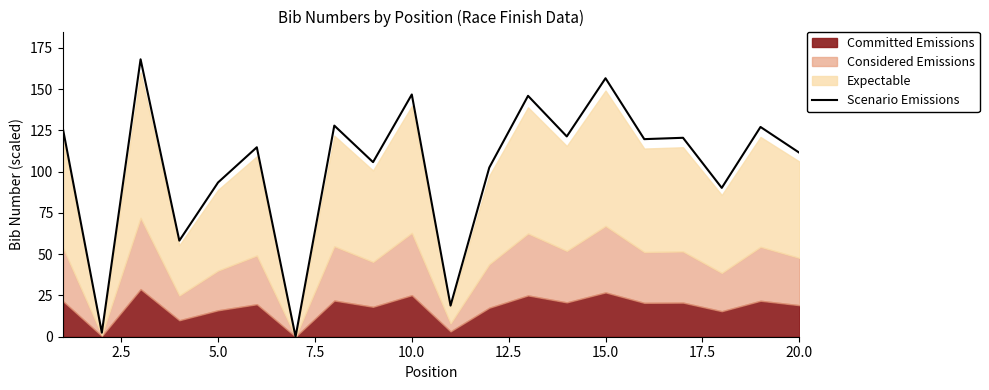

What is the highest value of the Scenario Emissions series?

168.0